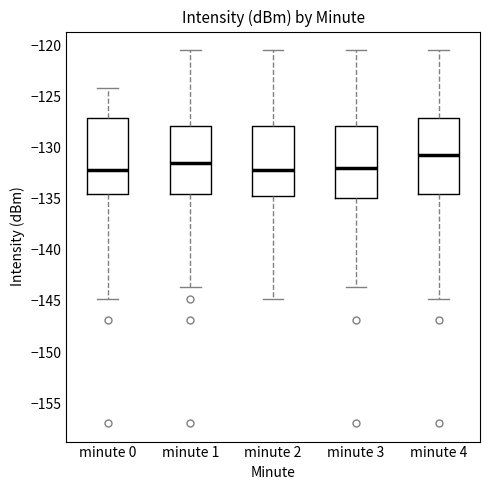

Reading left to right, transcribe this box plot: for each box, give where its median line is, the range the box spans, and where its two whiskers end, as read against the y-axis. The values are not printed on the chart, so give them approximately, as read against the axis.

minute 0: median -132.0, box -134.5 to -127.0, whiskers -145.0 to -124.0
minute 1: median -131.5, box -134.5 to -128.0, whiskers -143.5 to -120.5
minute 2: median -132.0, box -135.0 to -128.0, whiskers -145.0 to -120.5
minute 3: median -132.0, box -135.0 to -128.0, whiskers -143.5 to -120.5
minute 4: median -130.5, box -134.5 to -127.0, whiskers -145.0 to -120.5